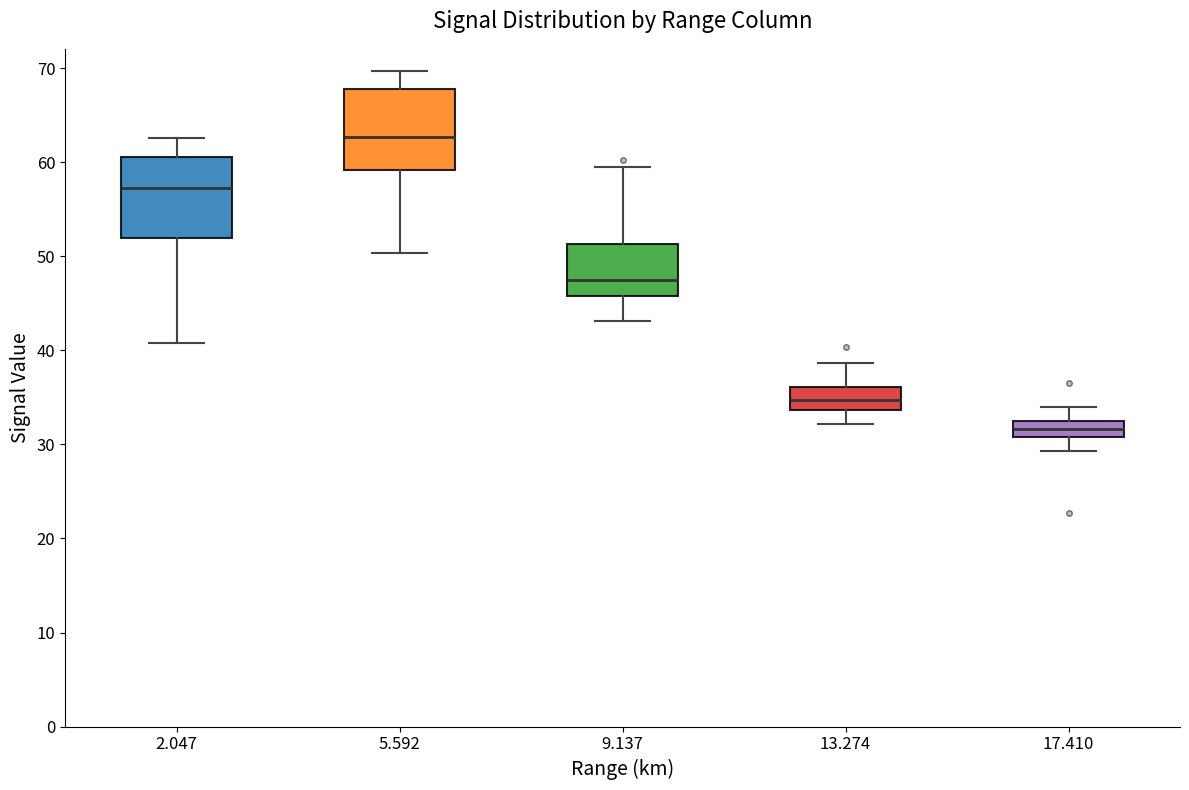

Reading left to right, transcribe this box plot: for each box, give where its median line is, the range the box spans, and where its two whiskers end, as read against the y-axis. The values are not printed on the chart, so give them approximately, as read against the axis.

2.047: median 57, box 52 to 61, whiskers 41 to 63
5.592: median 63, box 59 to 68, whiskers 50 to 70
9.137: median 48, box 46 to 51, whiskers 43 to 60
13.274: median 35, box 34 to 36, whiskers 32 to 39
17.410: median 32 (inside the box), box 31 to 32, whiskers 29 to 34